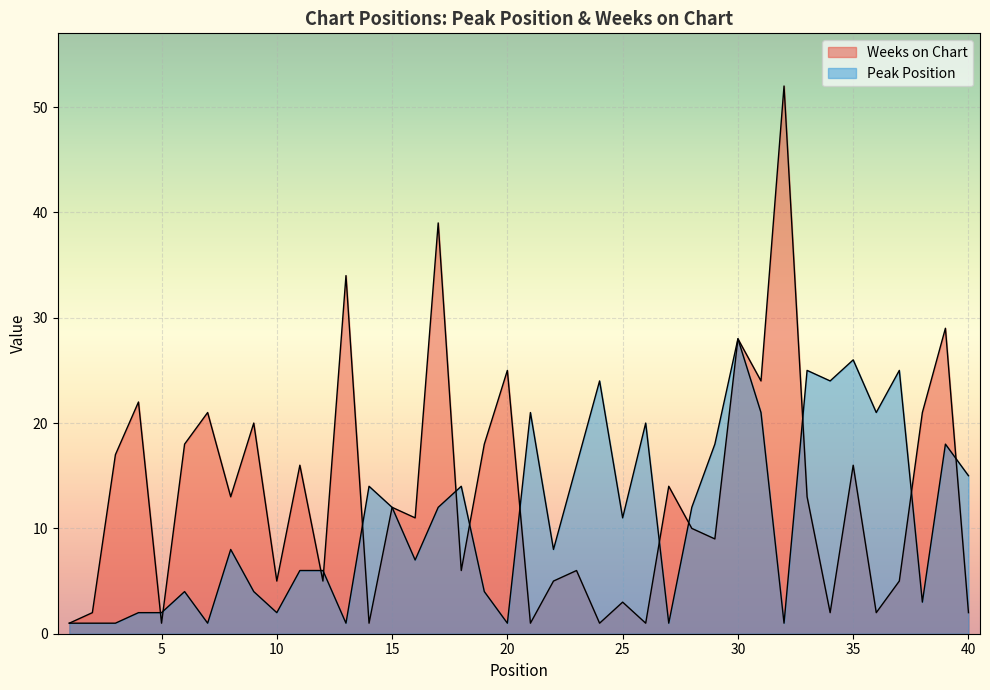

Reading left to right, extract all data points from this chart.

Peak Position: 1=1	2=1	3=1	4=2	5=2	6=4	7=1	8=8	9=4	10=2	11=6	12=6	13=1	14=14	15=12	16=7	17=12	18=14	19=4	20=1	21=21	22=8	23=16	24=24	25=11	26=20	27=1	28=12	29=18	30=28	31=21	32=1	33=25	34=24	35=26	36=21	37=25	38=3	39=18	40=15
Weeks on Chart: 1=1	2=2	3=17	4=22	5=1	6=18	7=21	8=13	9=20	10=5	11=16	12=5	13=34	14=1	15=12	16=11	17=39	18=6	19=18	20=25	21=1	22=5	23=6	24=1	25=3	26=1	27=14	28=10	29=9	30=28	31=24	32=52	33=13	34=2	35=16	36=2	37=5	38=21	39=29	40=2